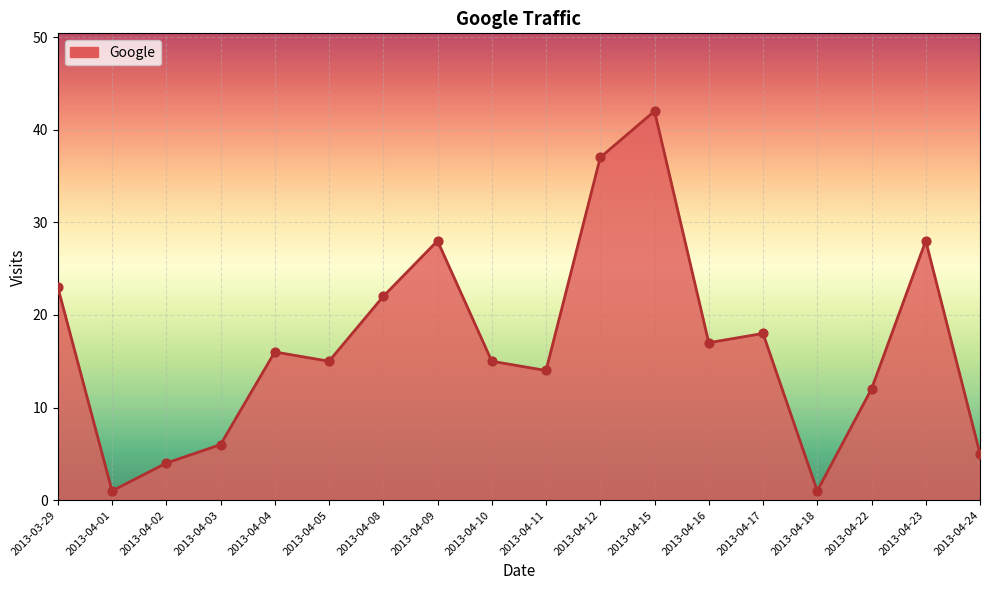

What is the ratio of the value at 2013-04-04 to the value at 2013-03-29?

0.7